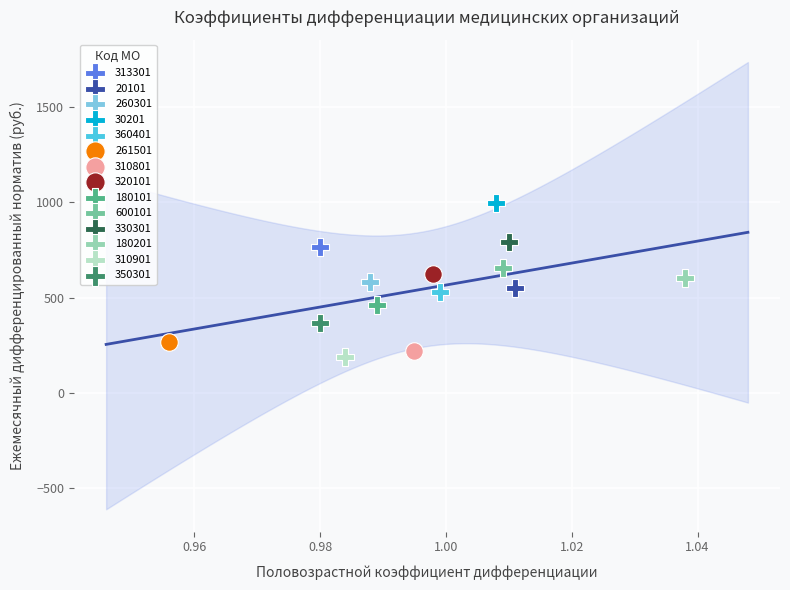

What are all the series names shown in the legend?

313301, 20101, 260301, 30201, 360401, 261501, 310801, 320101, 180101, 600101, 330301, 180201, 310901, 350301